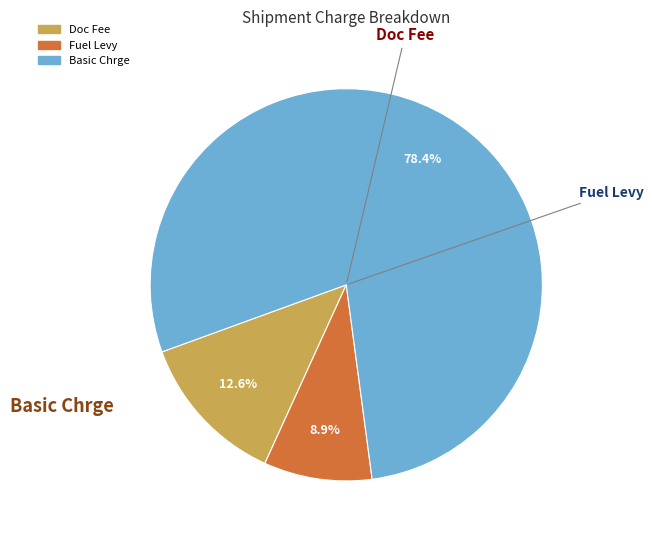

To the nearest percent, what is the combined percentage of Fuel Levy and Basic Chrge?

87%